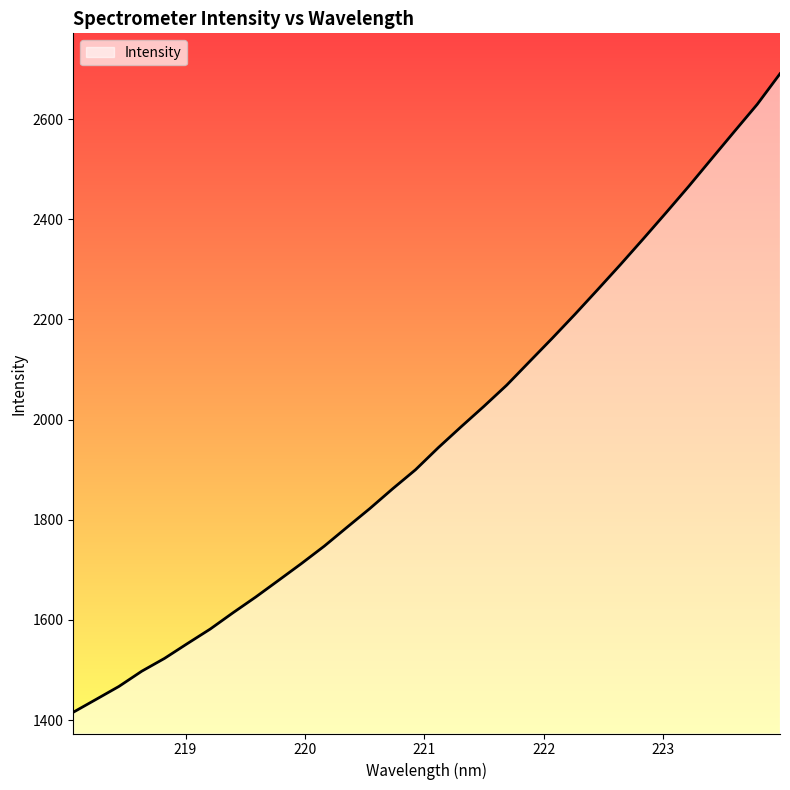

What is the smallest value displayed?

1415.5